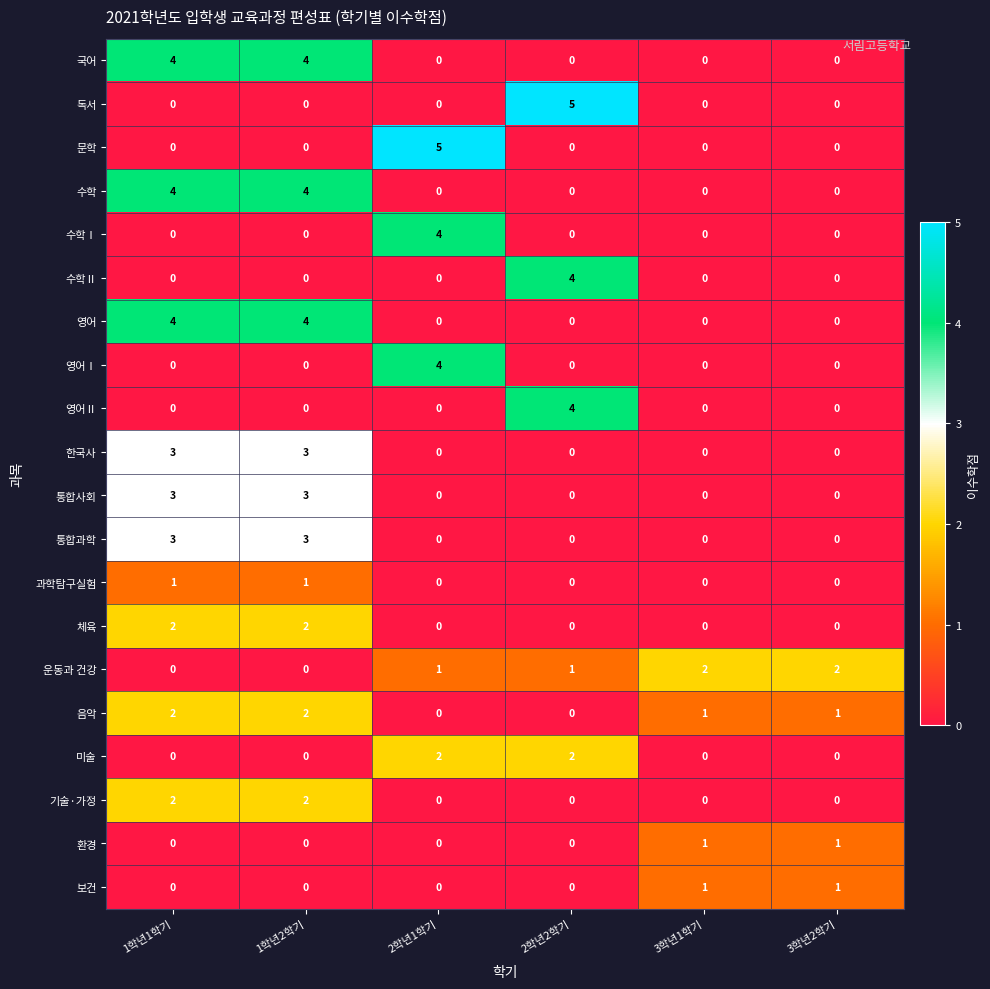

What value does the 영어 series have at 1학년1학기?

4